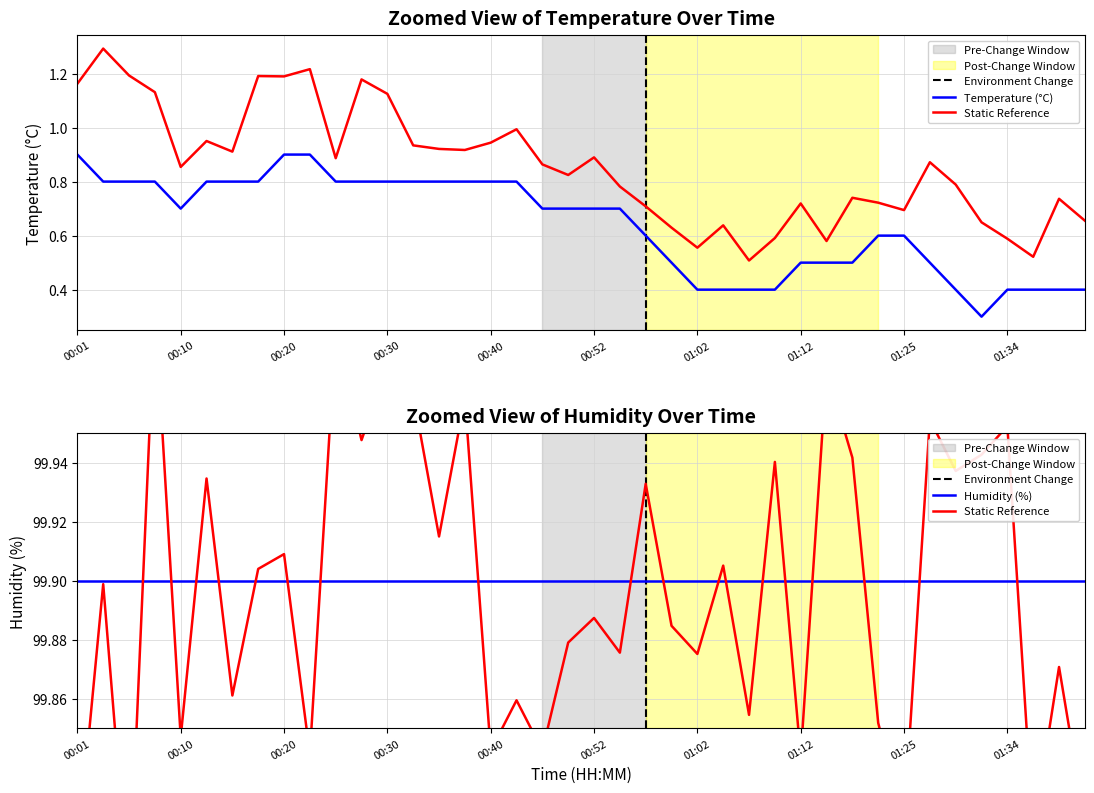

At which category does the data reach its first local valley?

00:10